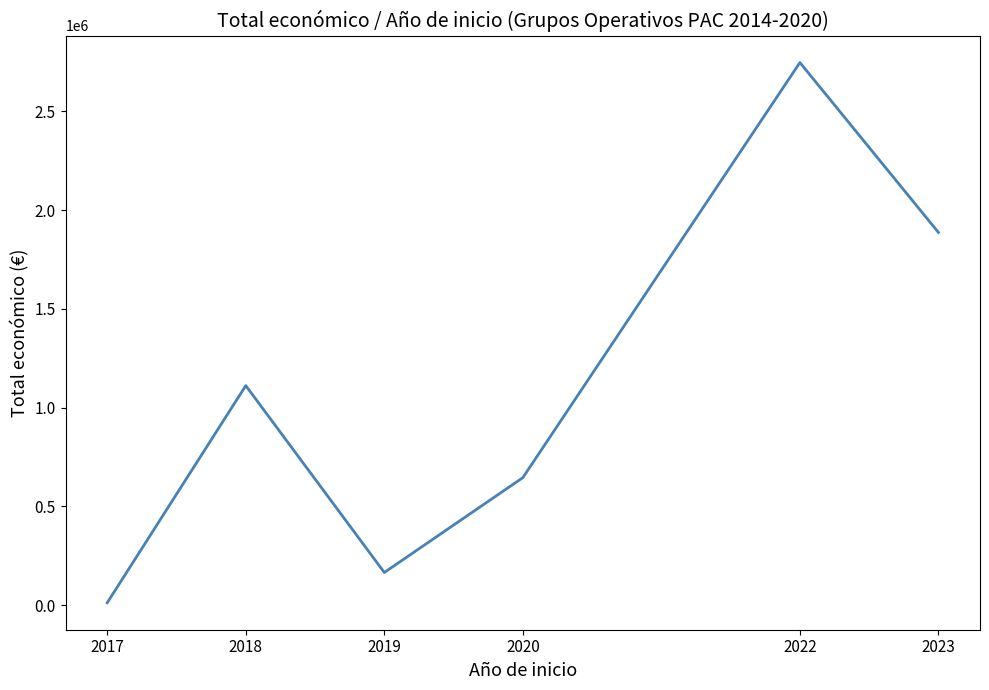

List the labels in order of value, smallest first.

2017, 2019, 2020, 2018, 2023, 2022